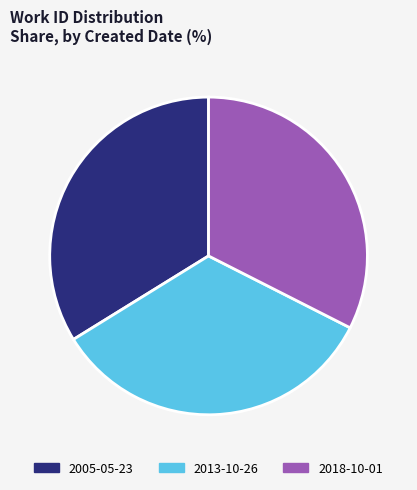

Does 2005-05-23 represent more than half of the total?

No